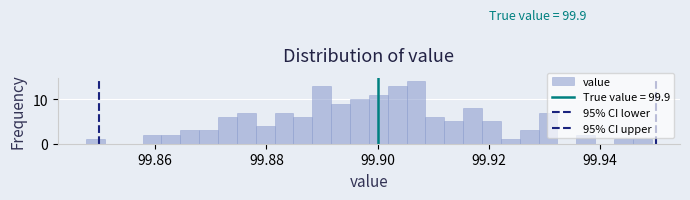

Around what value on the x-axis is the tallest bar? Give the approximate position of its centre, as read against the axis.

99.906